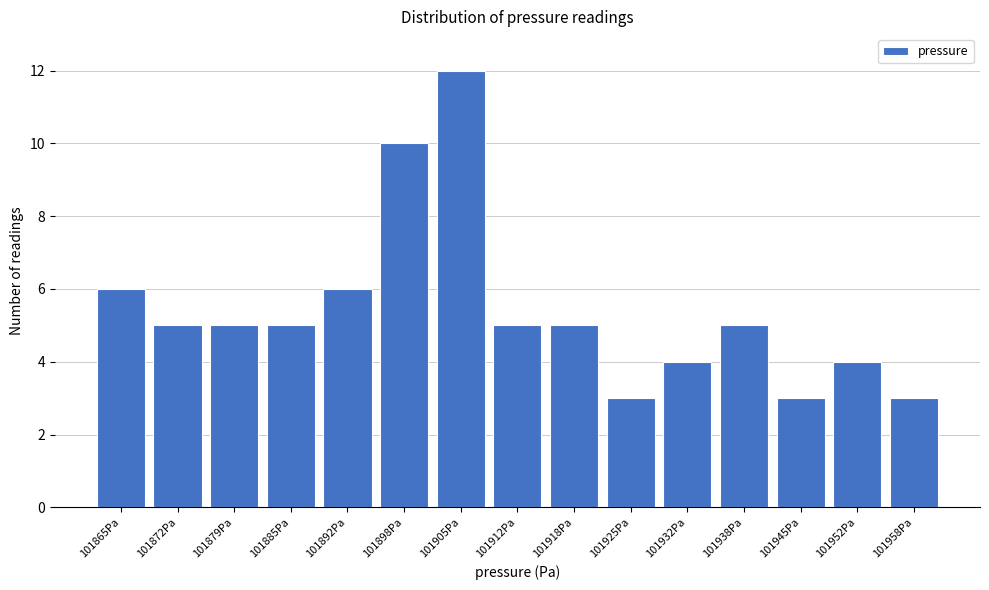

Reading right to left, extract all data points from this chart.

3	4	3	5	4	3	5	5	12	10	6	5	5	5	6